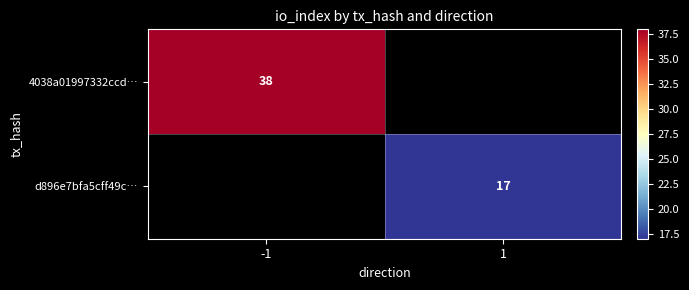

The d896e7bfa5cff49c… series shows 4 at 1. True or false?

False